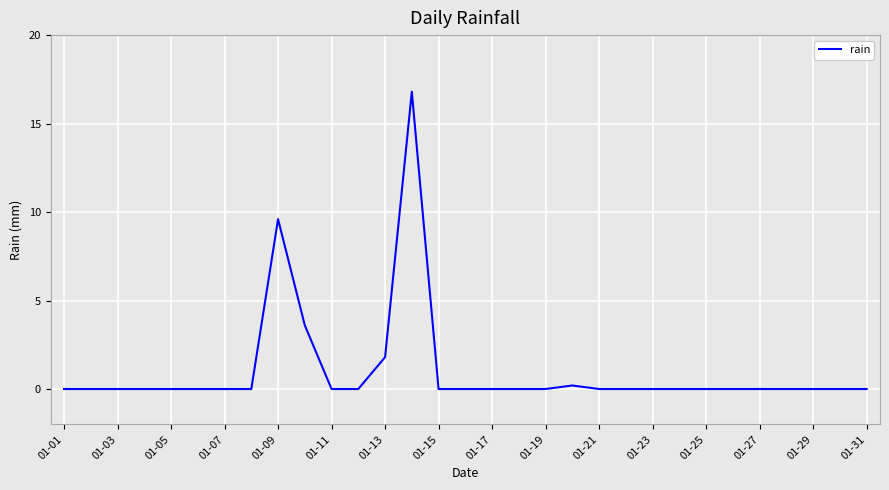

What is the average value?

1.0